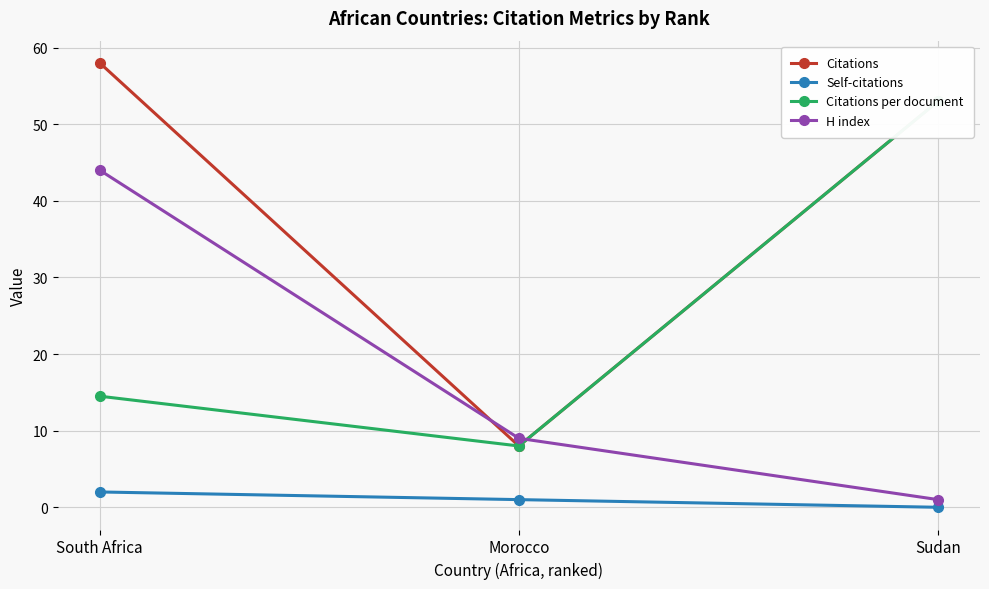

Does the chart display data point markers on the line(s)?

Yes